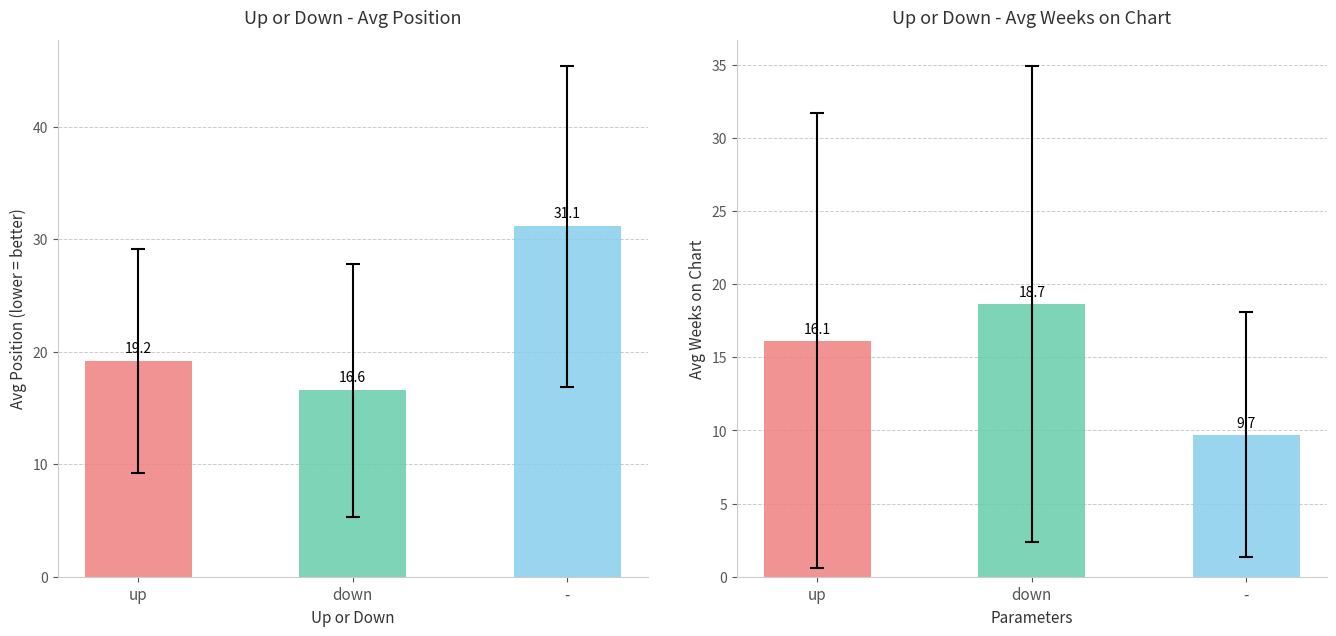

The Avg Position series shows 16.6 at down. True or false?

True